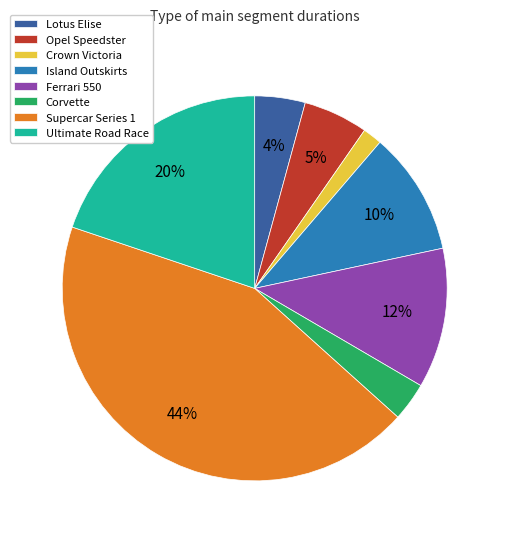

Combined, do Opel Speedster and Corvette account for over 50%?

No